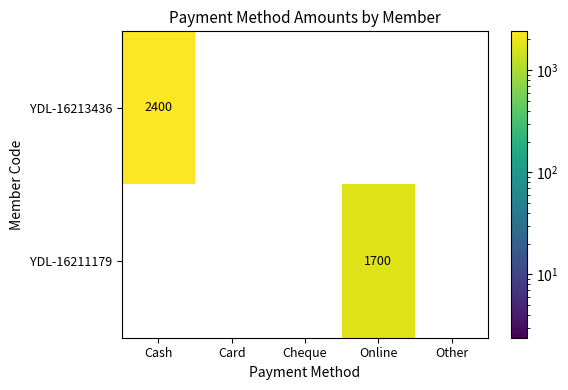

At which category is the sum across all series the highest?

Cash